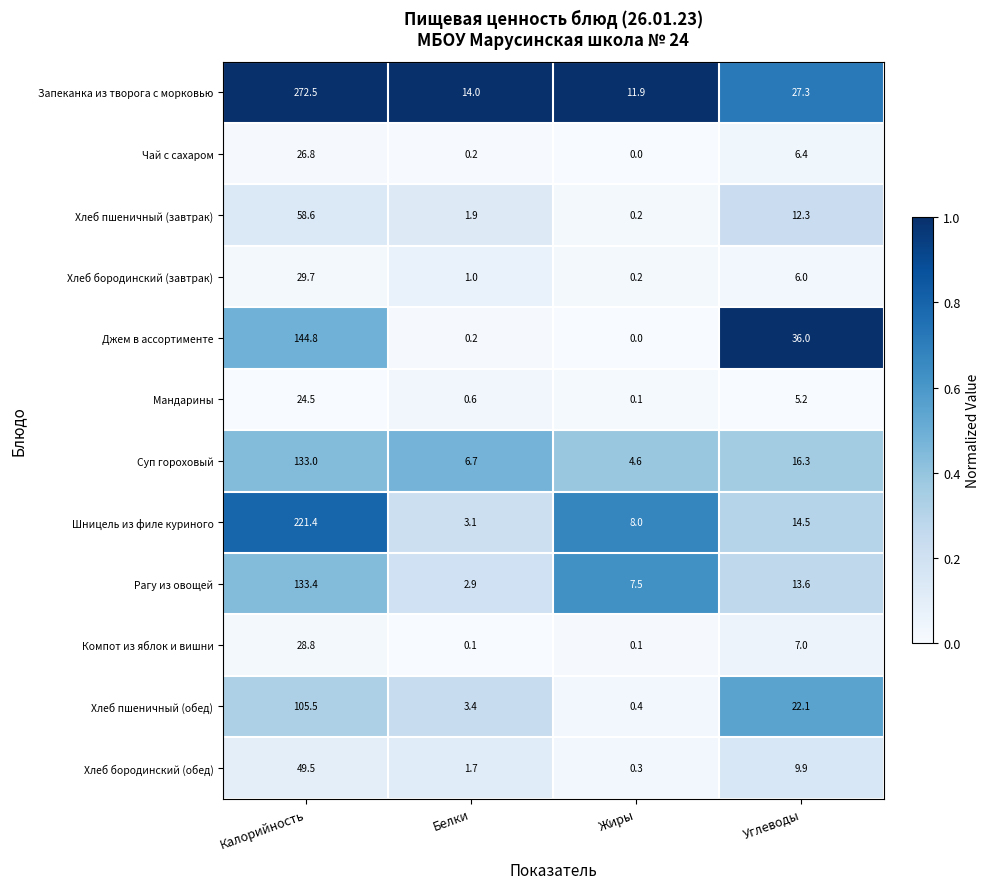

Between Калорийность and Углеводы, which series saw the biggest shift?

Запеканка из творога с морковью